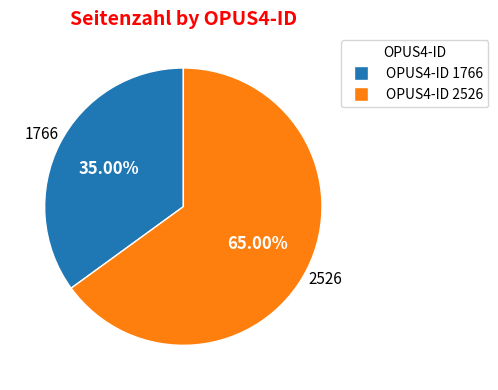

Does any single category account for the majority?

Yes